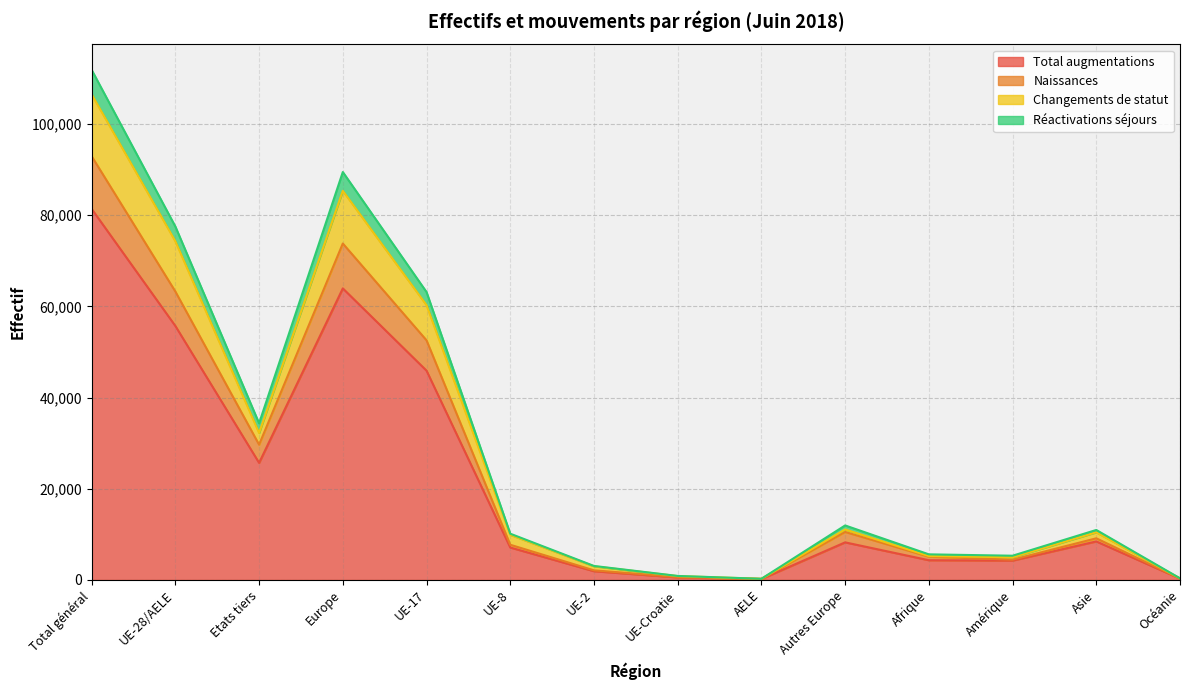

What is the maximum value for Total augmentations?

81399